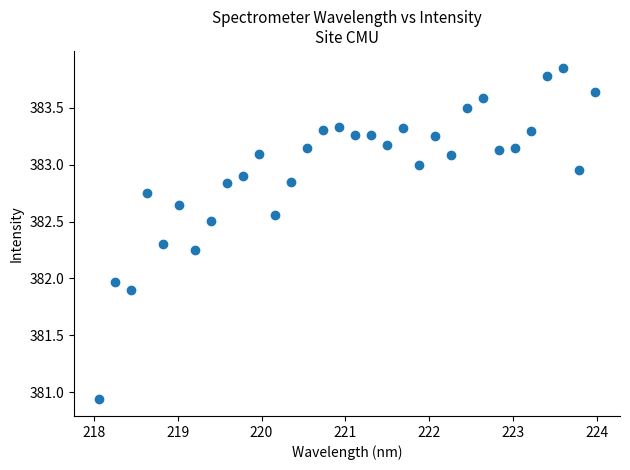

What is the range of X values (max minus min)?

5.9